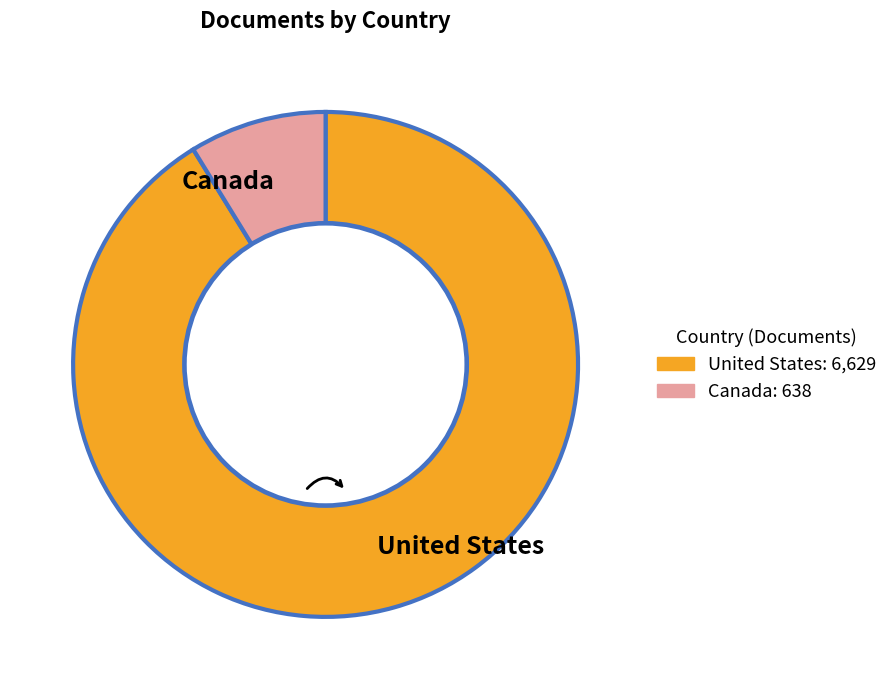

The Canada slice represents 22% of the pie. True or false?

False